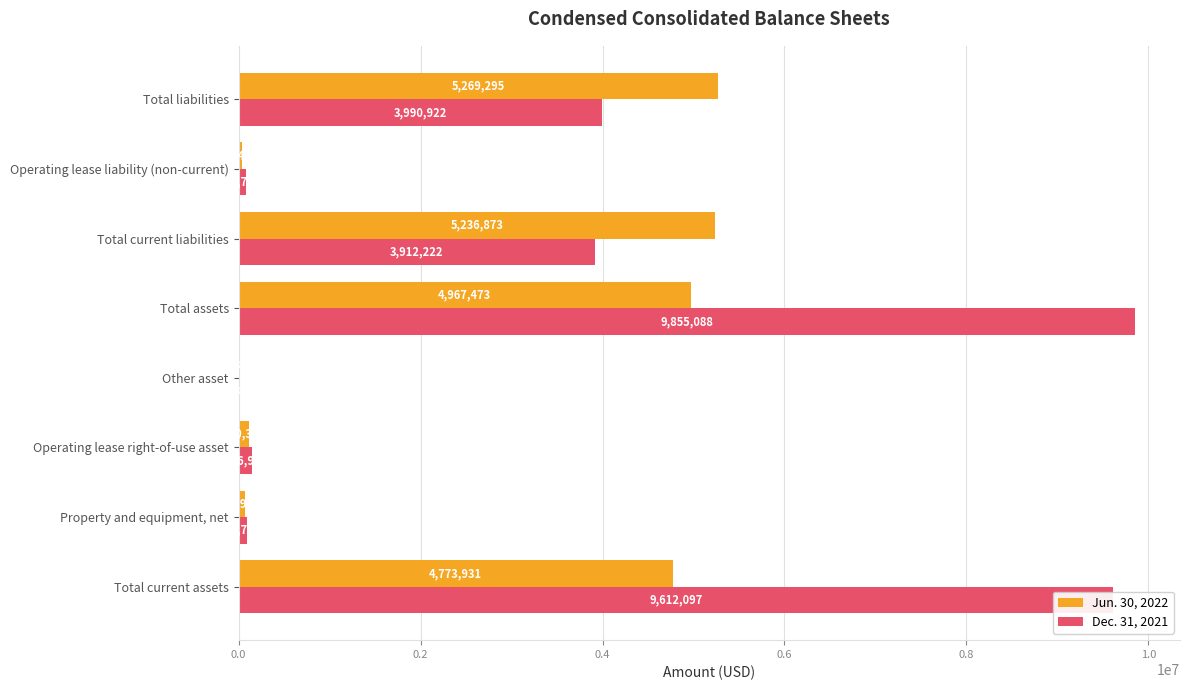

Which series changed the most between Total current assets and Operating lease right-of-use asset?

Dec. 31, 2021